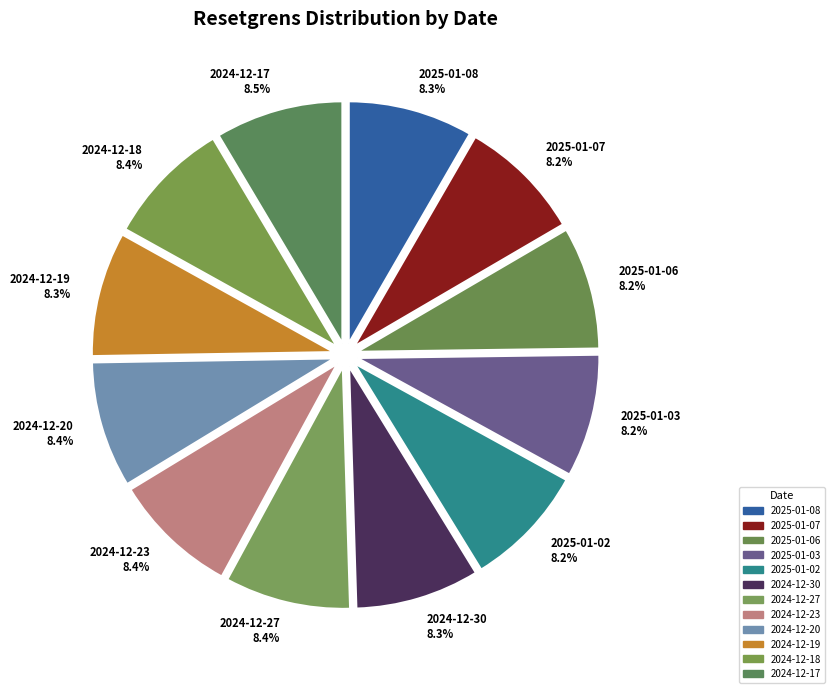

Count the number of slices in the pie.

12